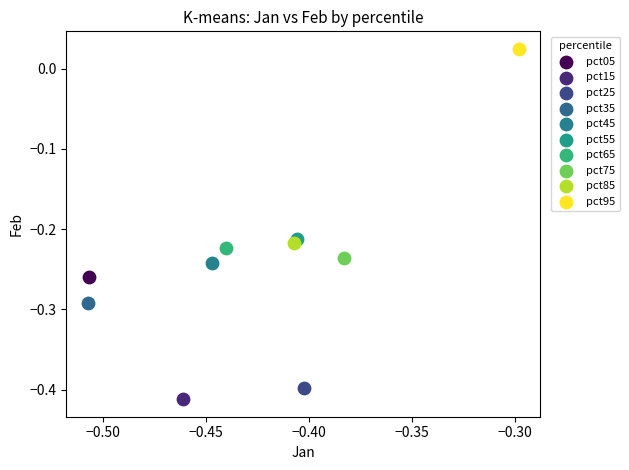

What are all the series names shown in the legend?

pct05, pct15, pct25, pct35, pct45, pct55, pct65, pct75, pct85, pct95